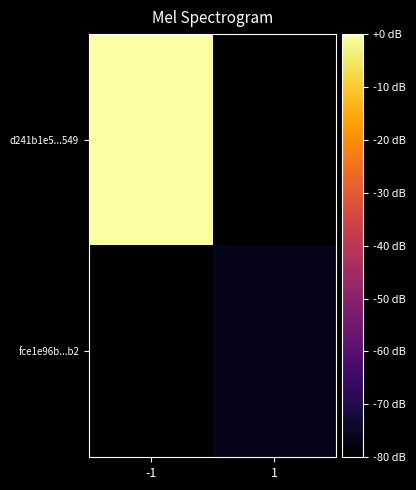

Which category has the lowest value across all series?

1